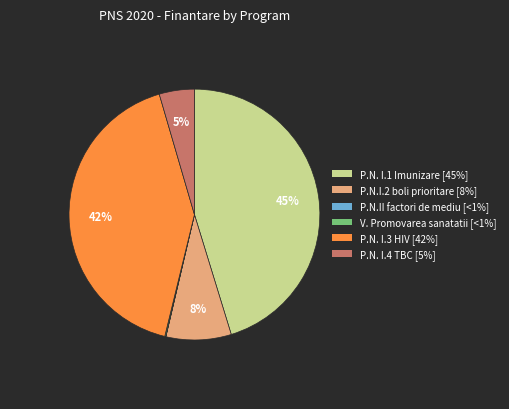

Which category has the biggest portion of the pie?

P.N. I.1 Imunizare